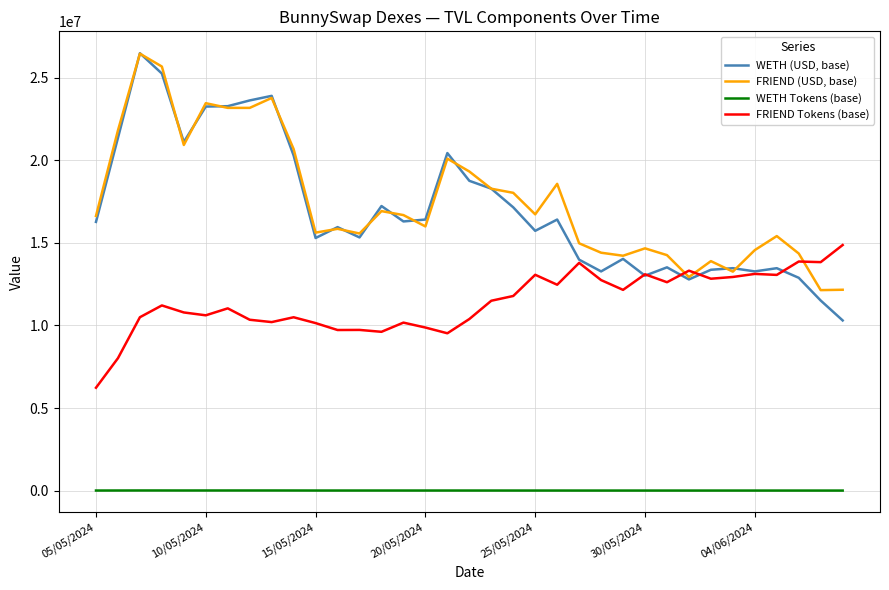

List the series in order of their peak value, lowest first.

WETH Tokens (base), FRIEND Tokens (base), FRIEND (USD, base), WETH (USD, base)